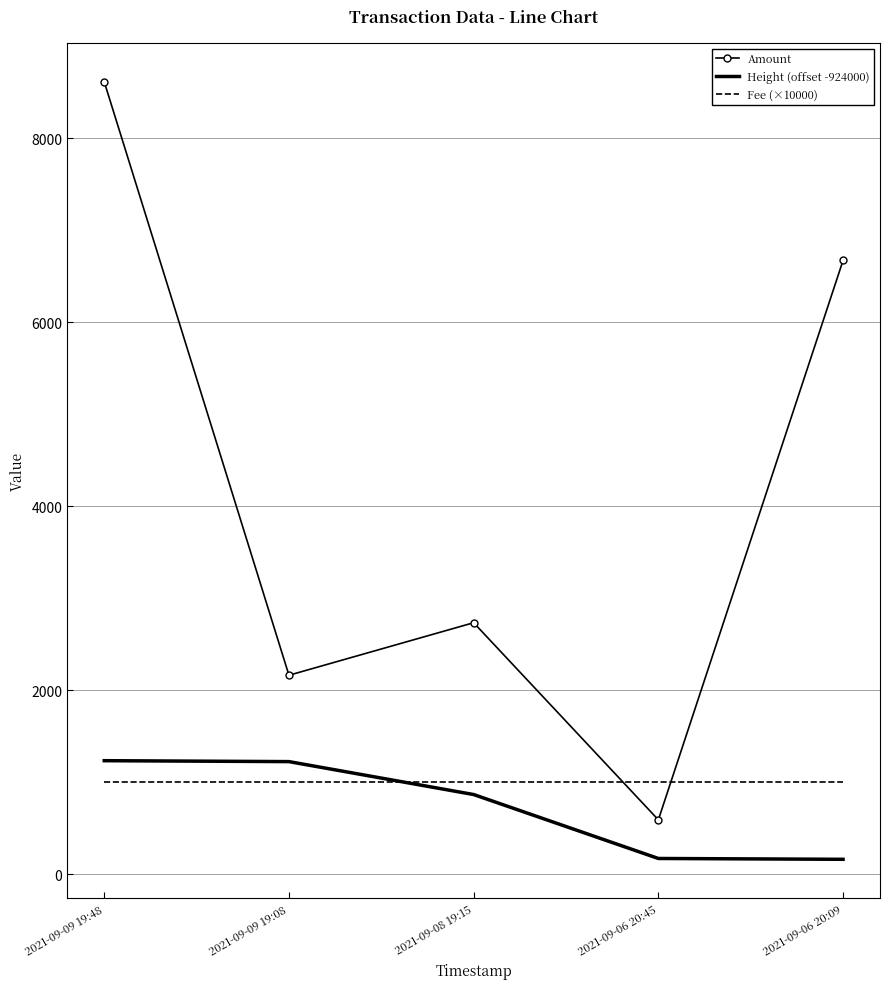

What is the sum of the Amount values at 2021-09-06 20:09 and 2021-09-09 19:48?

15280.9